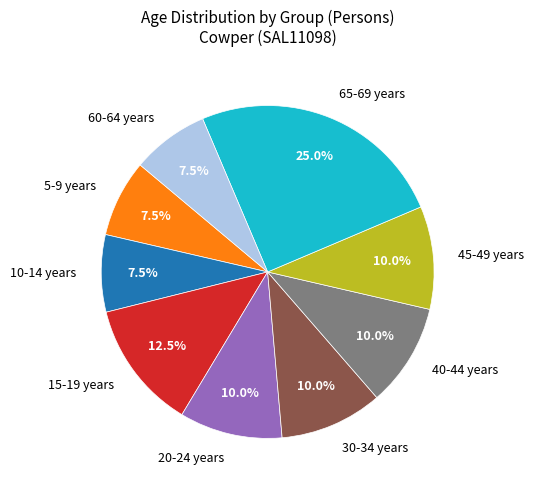

The 40-44 years slice represents 1% of the pie. True or false?

False